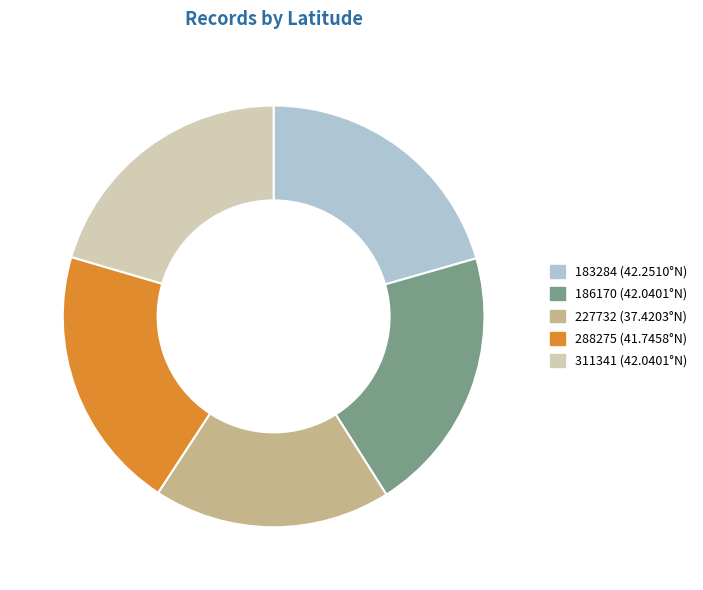

True or false: 183284 (42.2510°N) accounts for 34% of the total.

False